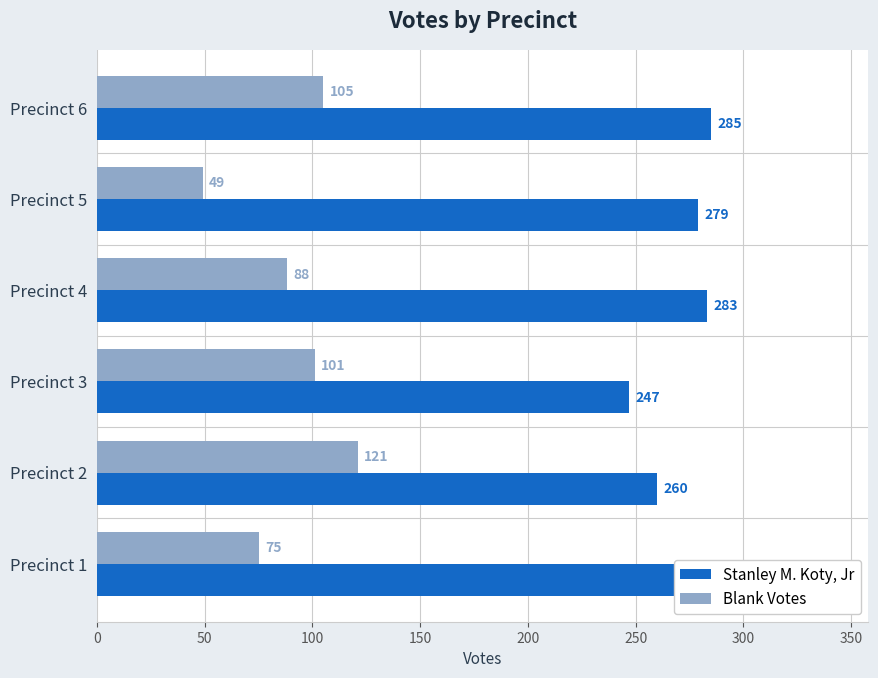

Which series has the largest total across all categories?

Stanley M. Koty, Jr